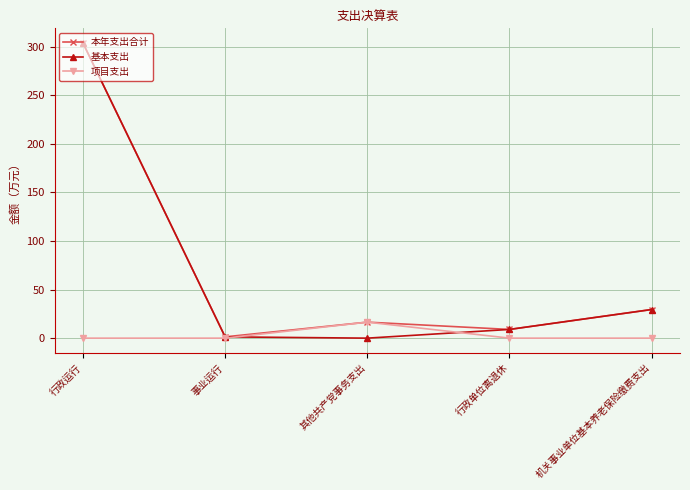

What is the spread (max minus min) of values at 其他共产党事务支出?

16.5